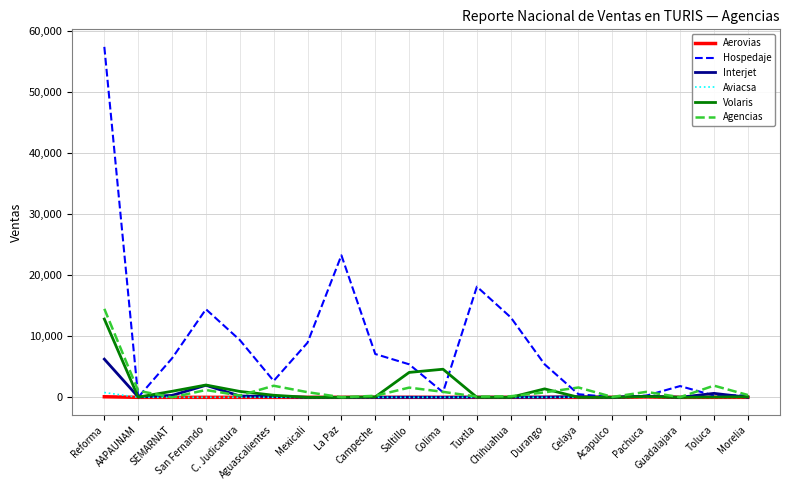

Which series has the largest total across all categories?

Hospedaje